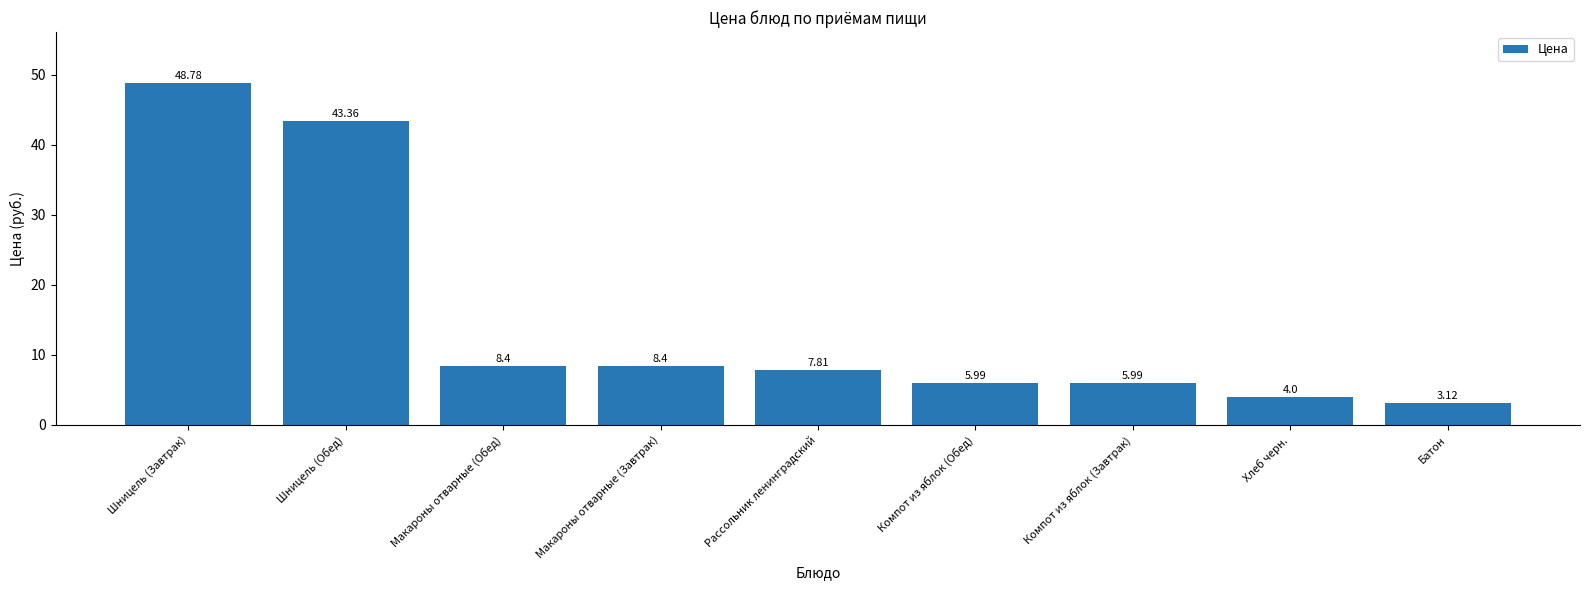

How many values exceed 7?

5